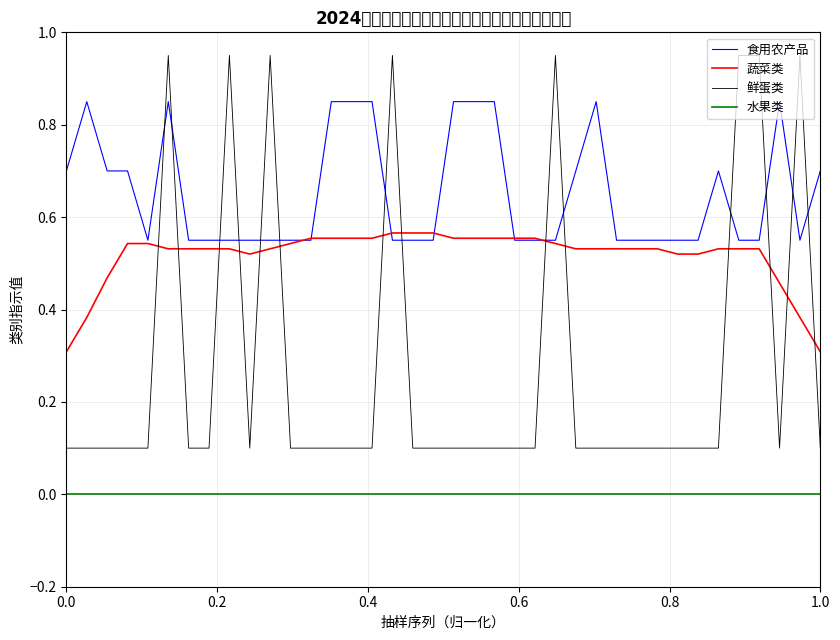

True or false: 水果类 and 食用农产品 cross at least once.

False